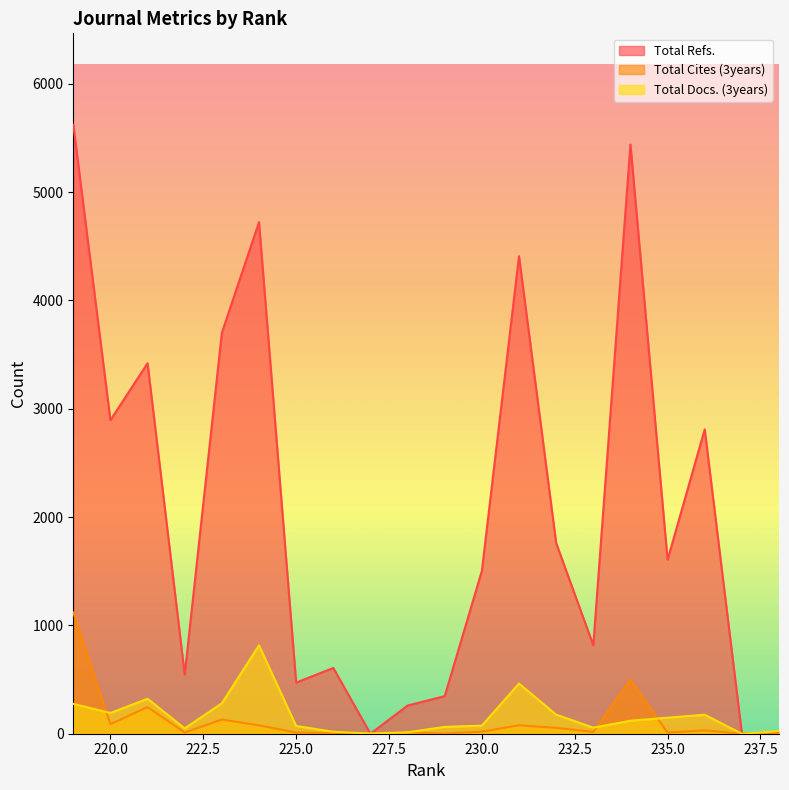

At which label does Total Docs. (3years) reach its peak?

224